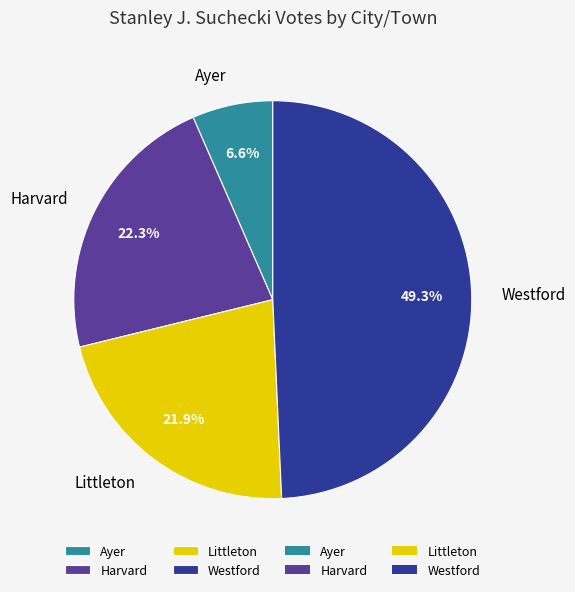

Which has a higher value, Ayer or Westford?

Westford